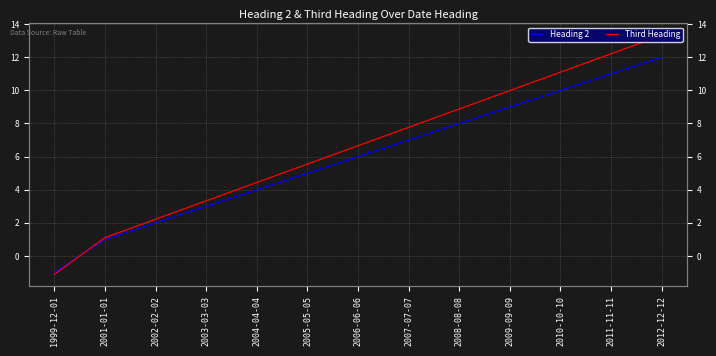

What value does the Third Heading series have at 2002-02-02?

2.2